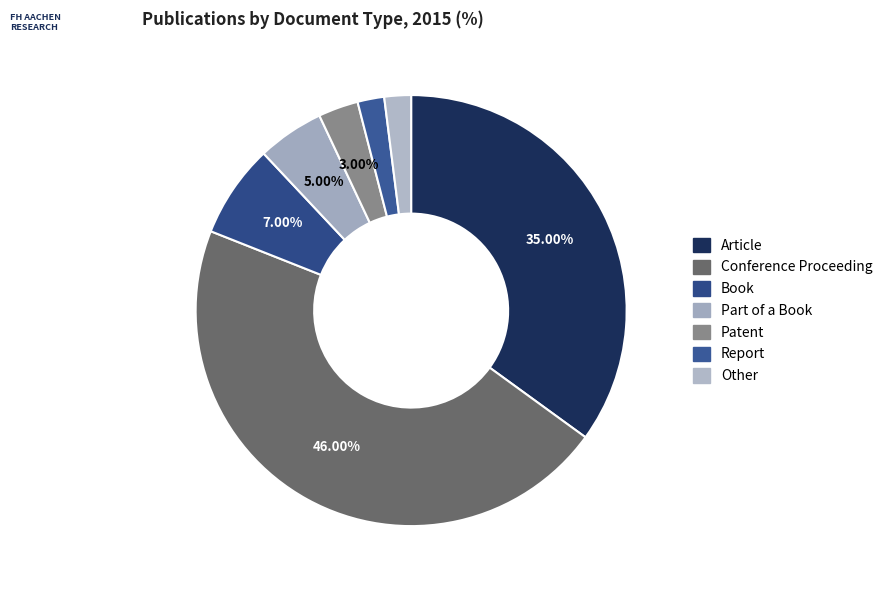

Rank the categories by value from highest to lowest.

Conference Proceeding, Article, Book, Part of a Book, Patent, Report, Other